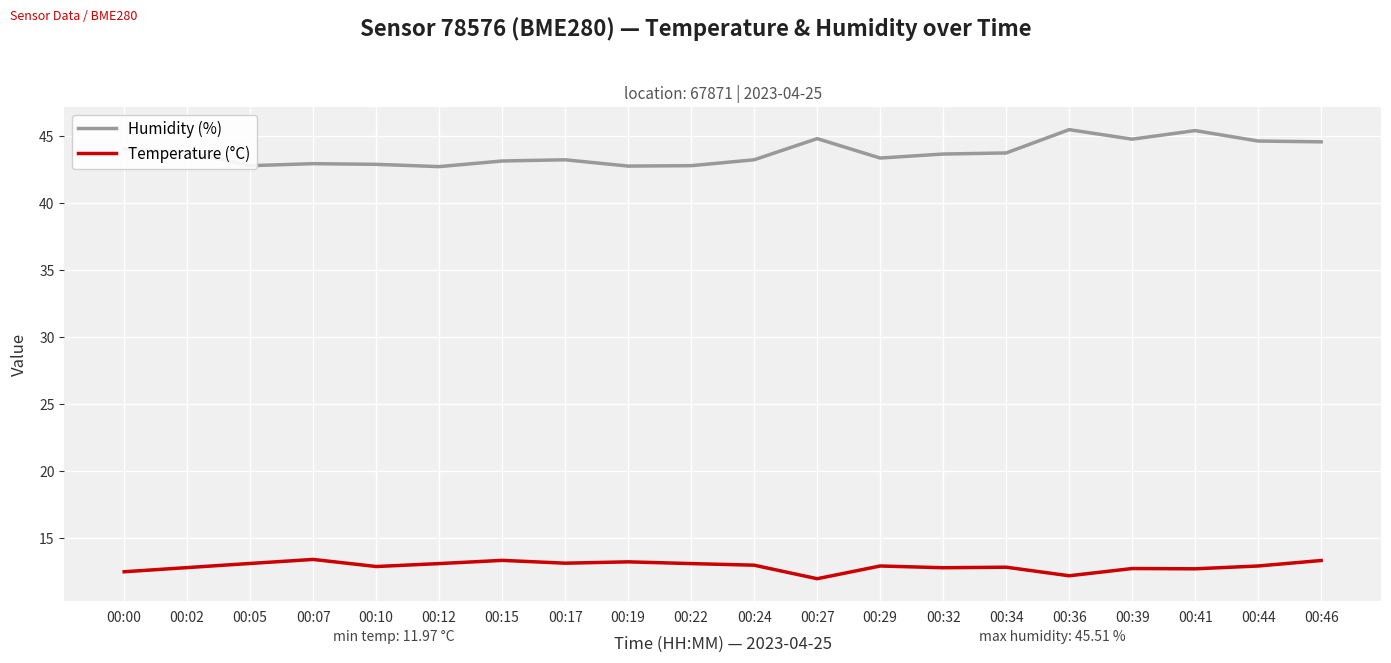

What is the spread (max minus min) of values at 00:34?

30.9